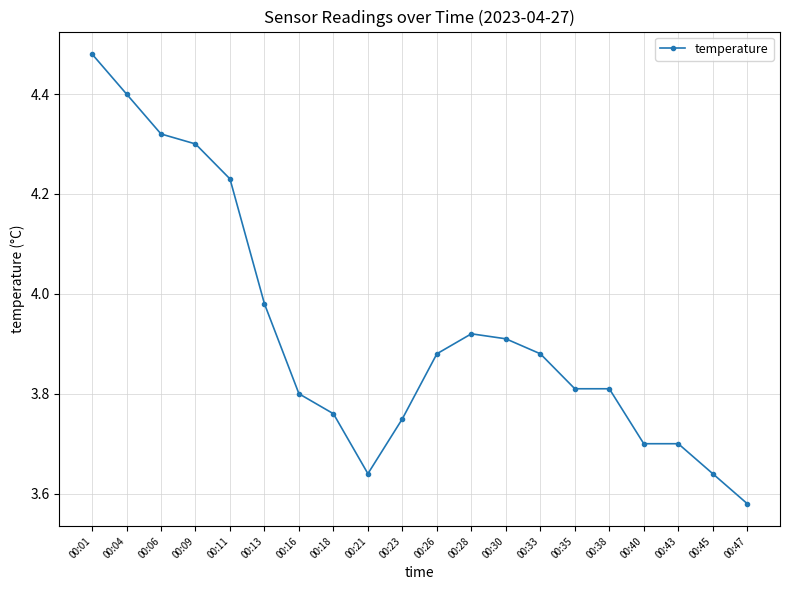

How many data points does each series have?

20